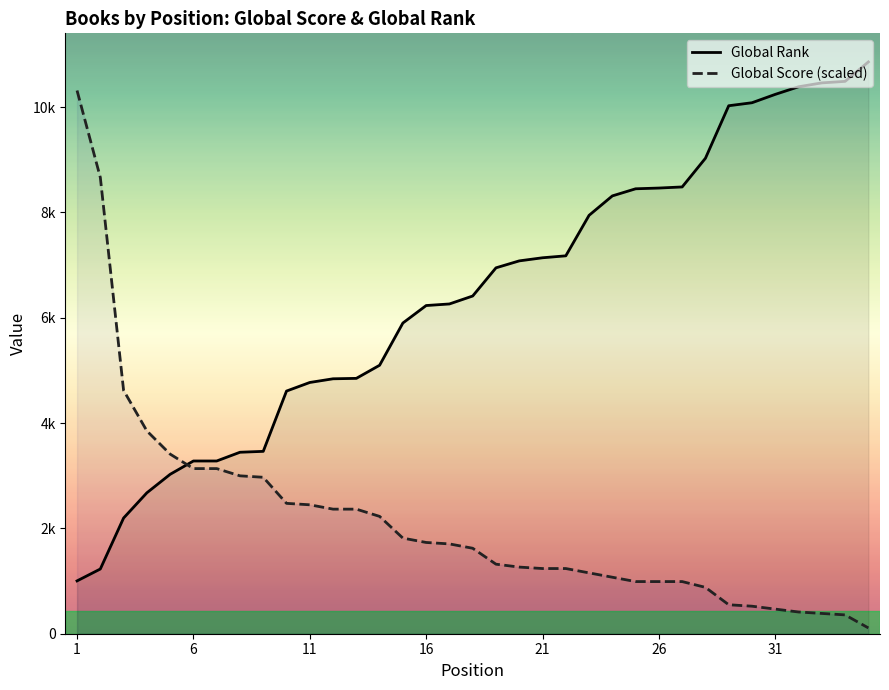

True or false: Global Score (scaled) has a value of 281.2 at 29.

False